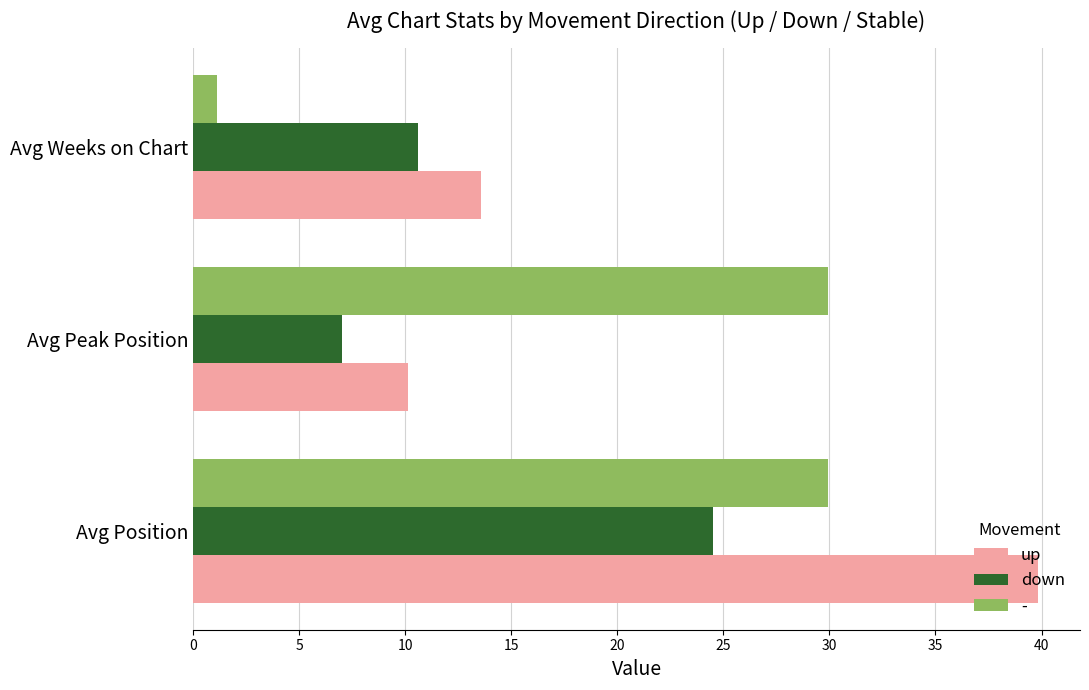

List the series in order of their peak value, highest first.

up, -, down